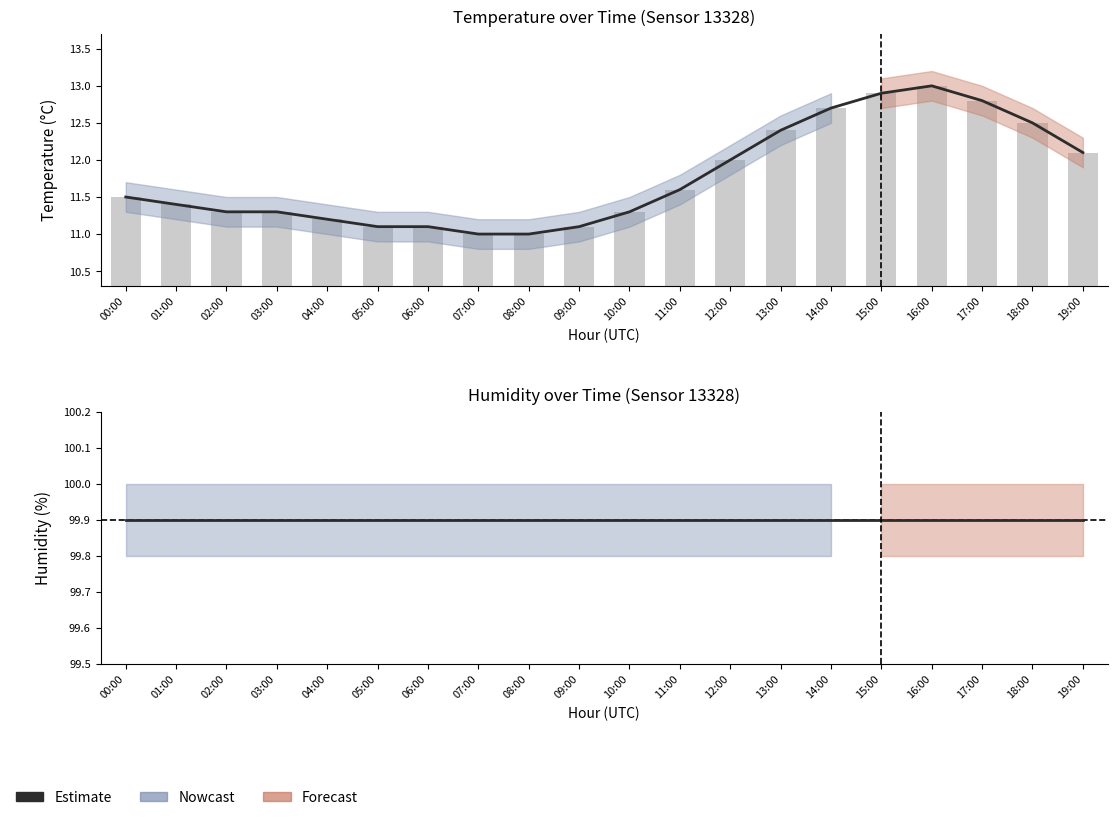

What is the average value of the Estimate series?

99.9